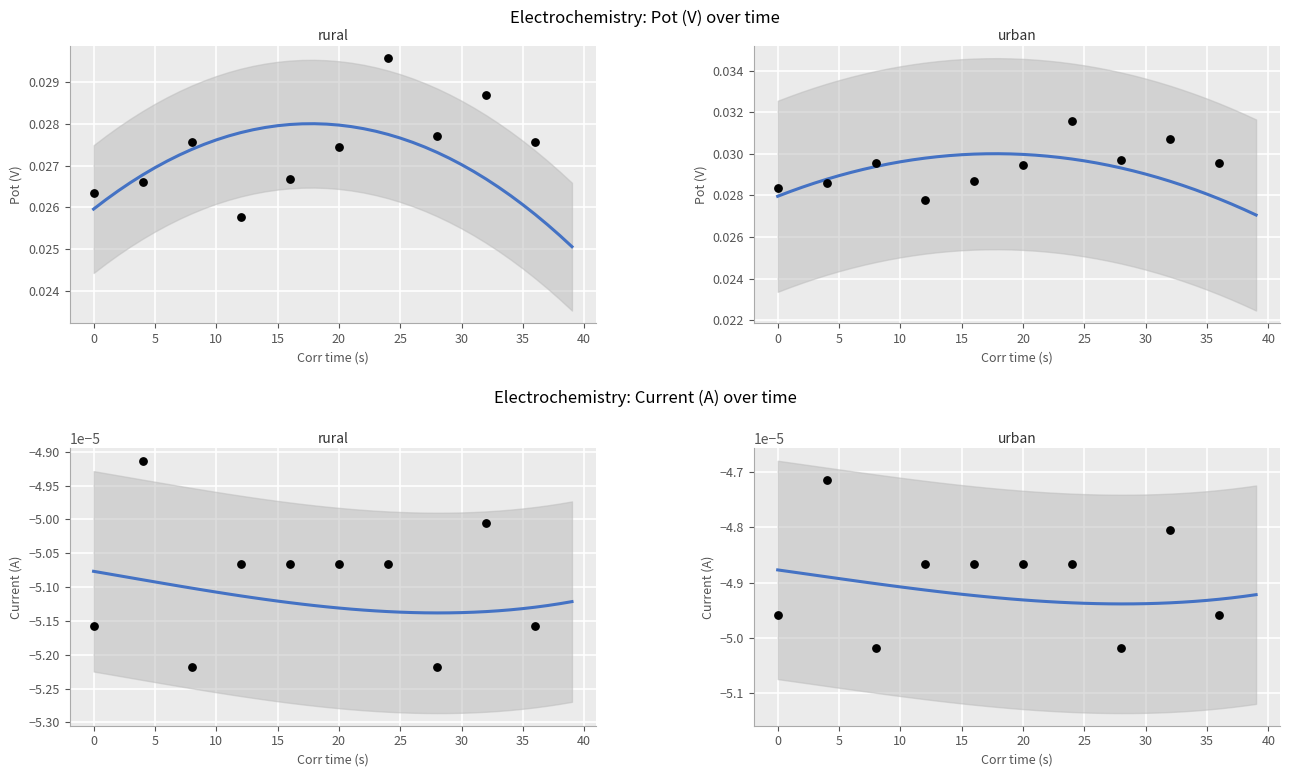

What are all the series names shown in the legend?

Pot (V), Current (A)